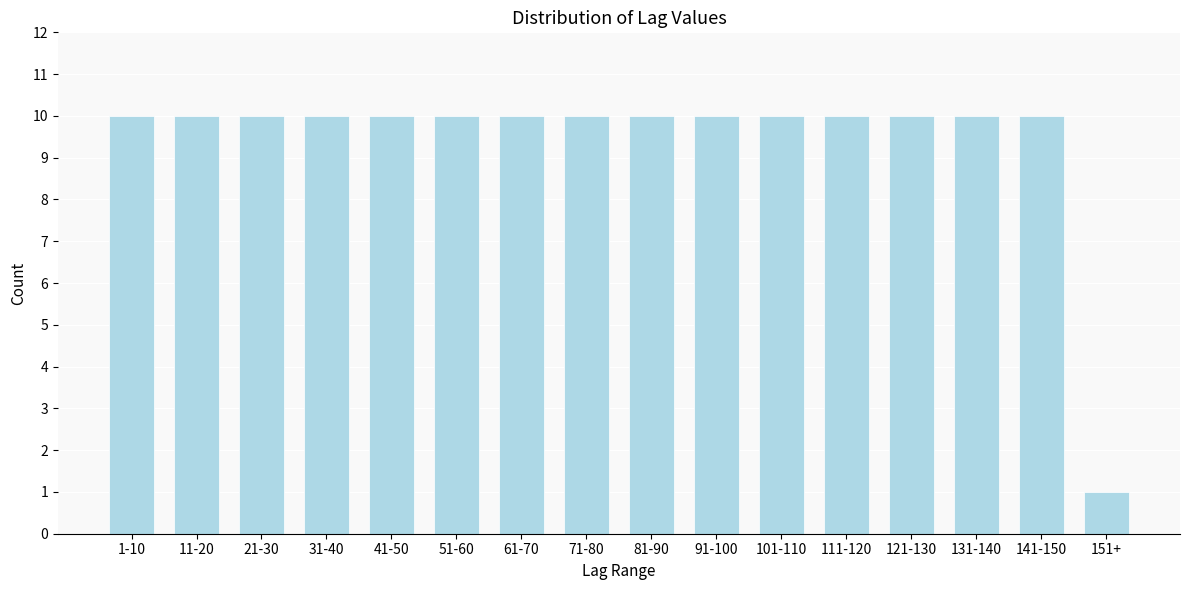

Reading left to right, transcribe all the data shown in this chart.

1-10=10	11-20=10	21-30=10	31-40=10	41-50=10	51-60=10	61-70=10	71-80=10	81-90=10	91-100=10	101-110=10	111-120=10	121-130=10	131-140=10	141-150=10	151+=1